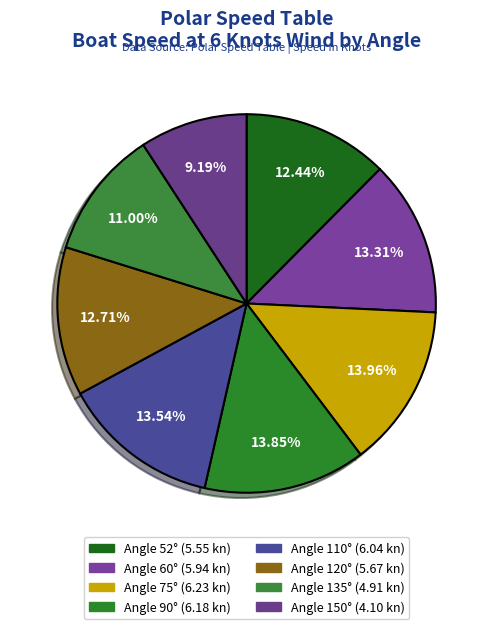

Count the number of slices in the pie.

8